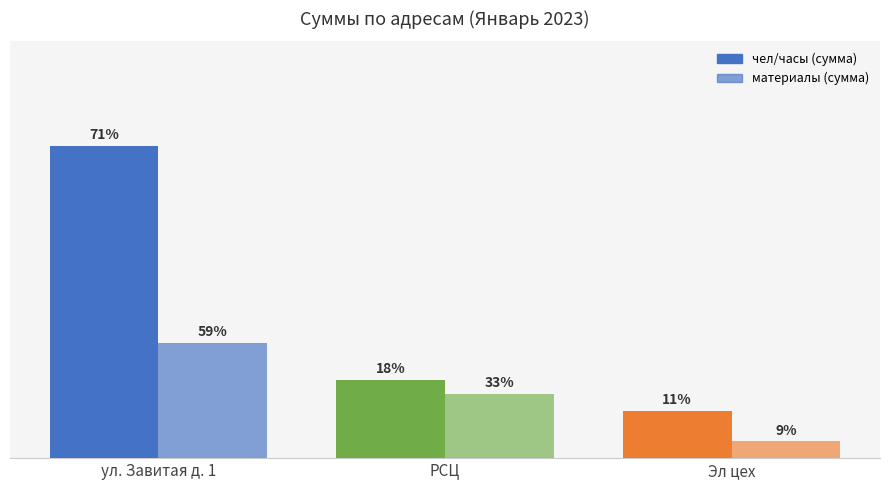

Is it true that чел/часы (сумма) equals 3165.8 at ул. Завитая д. 1?

False